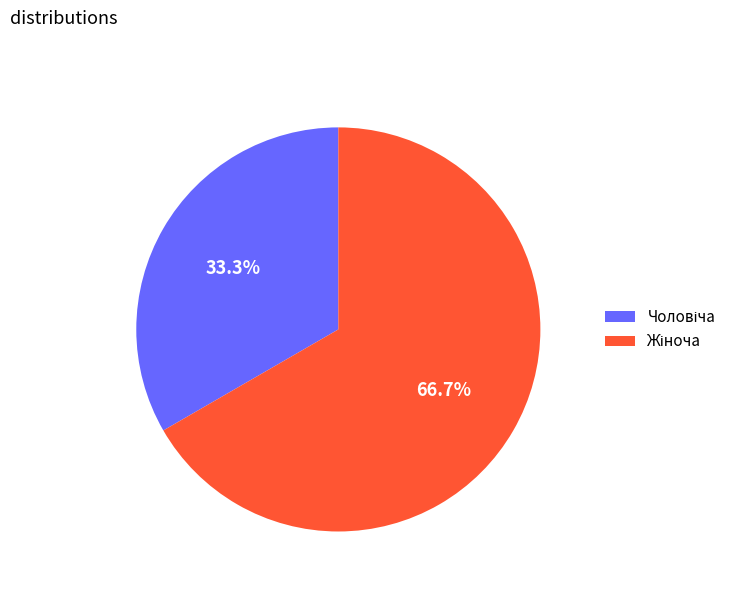

Is there any slice that represents more than half of the pie?

Yes